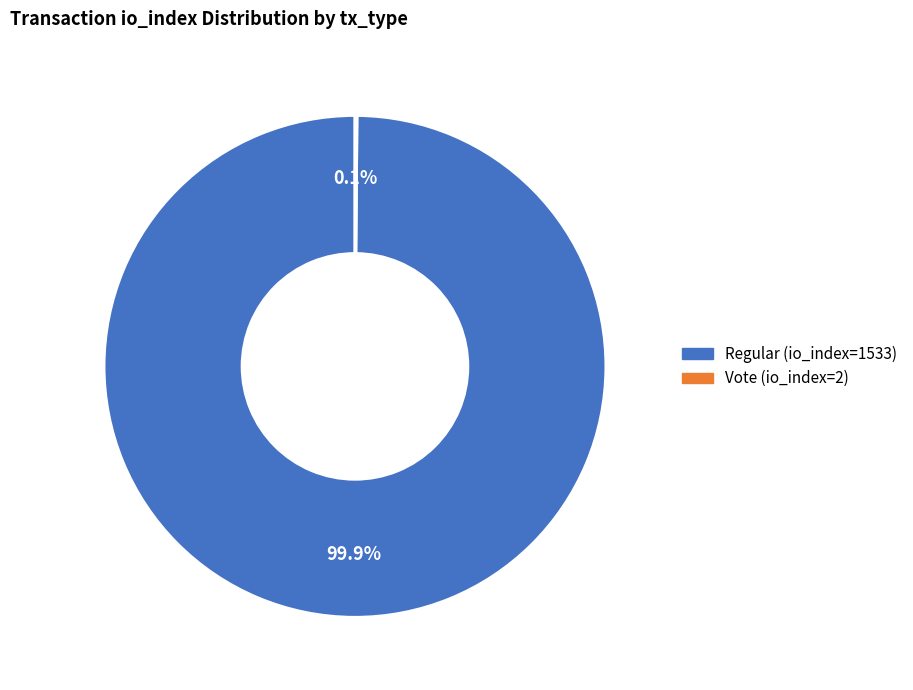

Which slice is the largest?

Regular (io_index=1533)